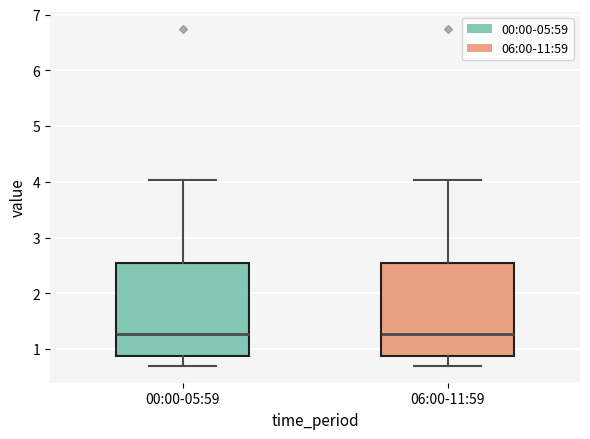

Reading left to right, transcribe this box plot: for each box, give where its median line is, the range the box spans, and where its two whiskers end, as read against the y-axis. The values are not printed on the chart, so give them approximately, as read against the axis.

00:00-05:59: median 1.3, box 0.9 to 2.5, whiskers 0.7 to 4.0
06:00-11:59: median 1.3, box 0.9 to 2.5, whiskers 0.7 to 4.0